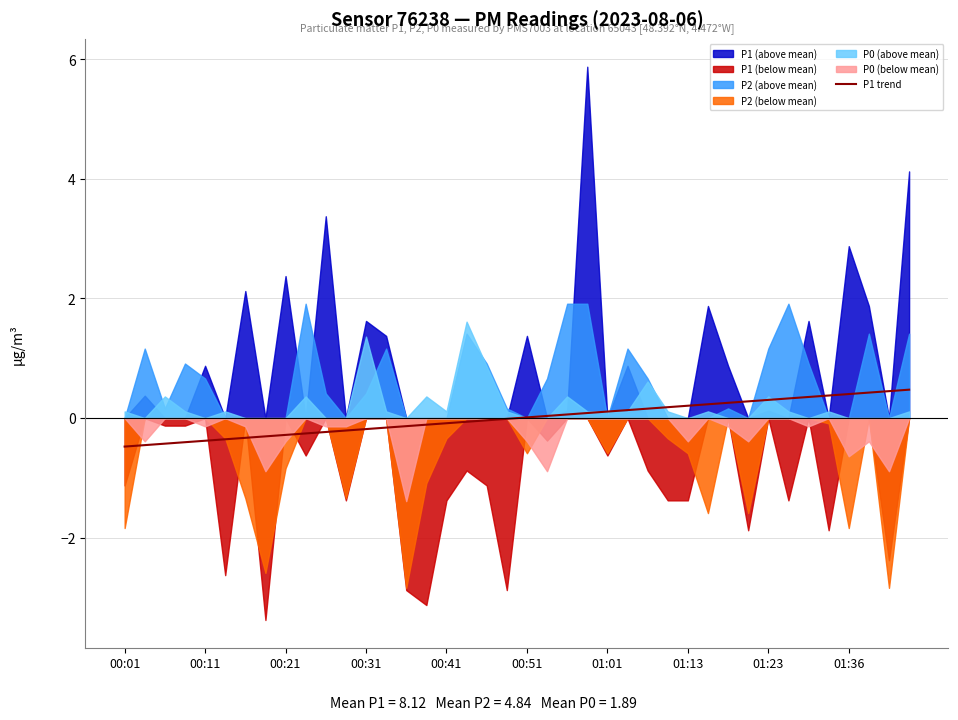

True or false: there are more than 2 points higher than both neighbors.

False